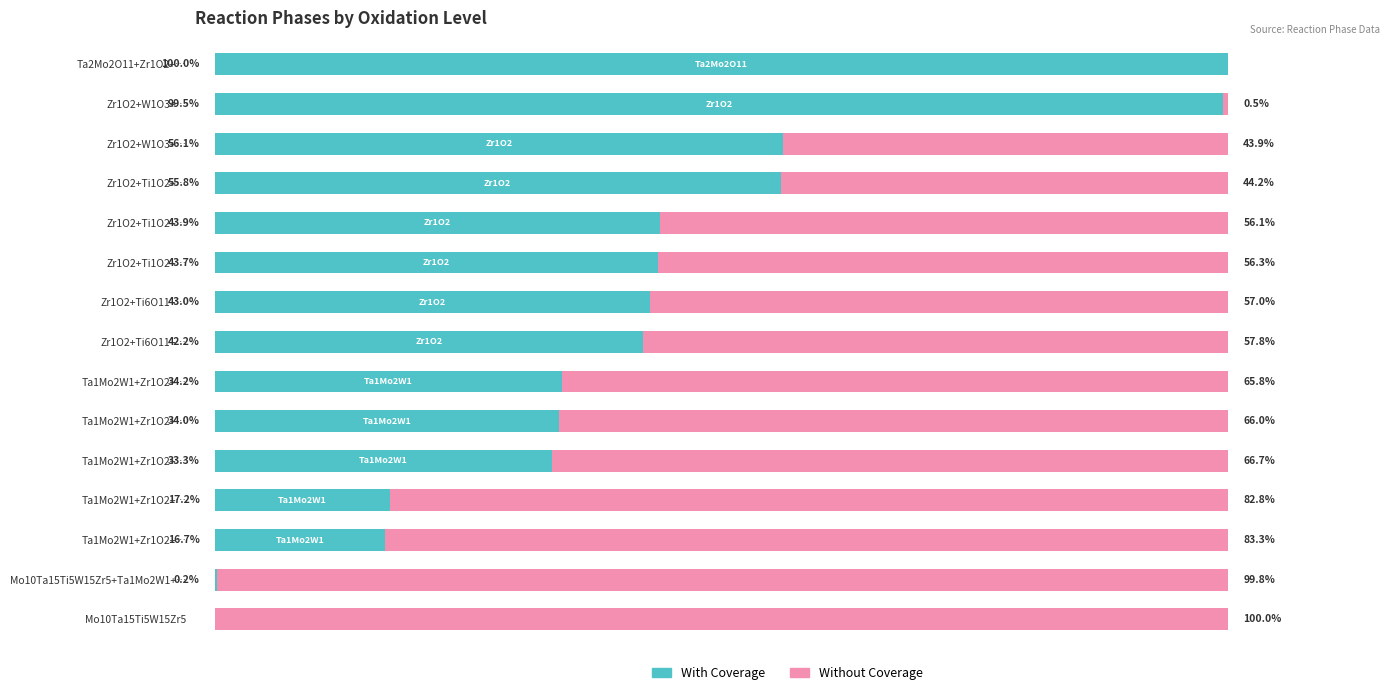

What are all the series names shown in the legend?

With Coverage, Without Coverage